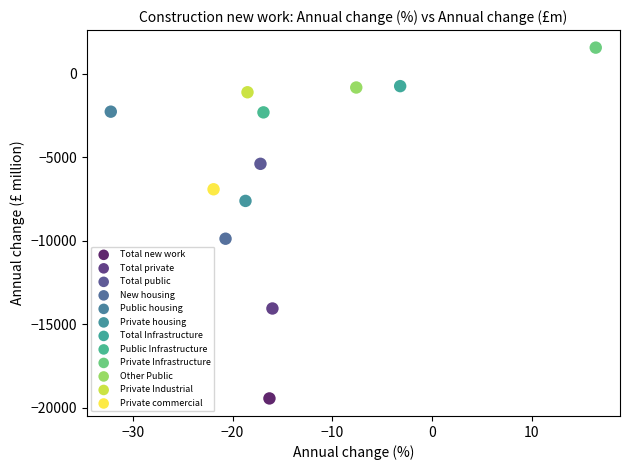

What are all the series names shown in the legend?

Total new work, Total private, Total public, New housing, Public housing, Private housing, Total Infrastructure, Public Infrastructure, Private Infrastructure, Other Public, Private Industrial, Private commercial